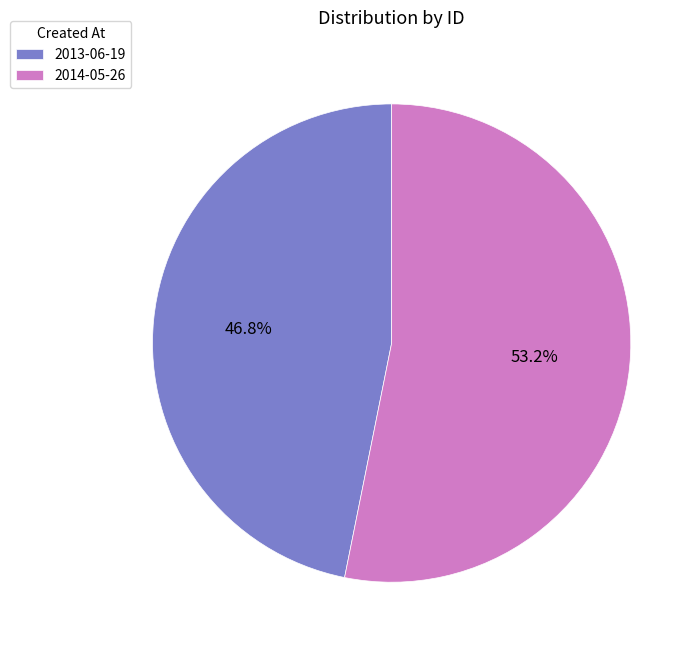

True or false: 2013-06-19 accounts for 32% of the total.

False